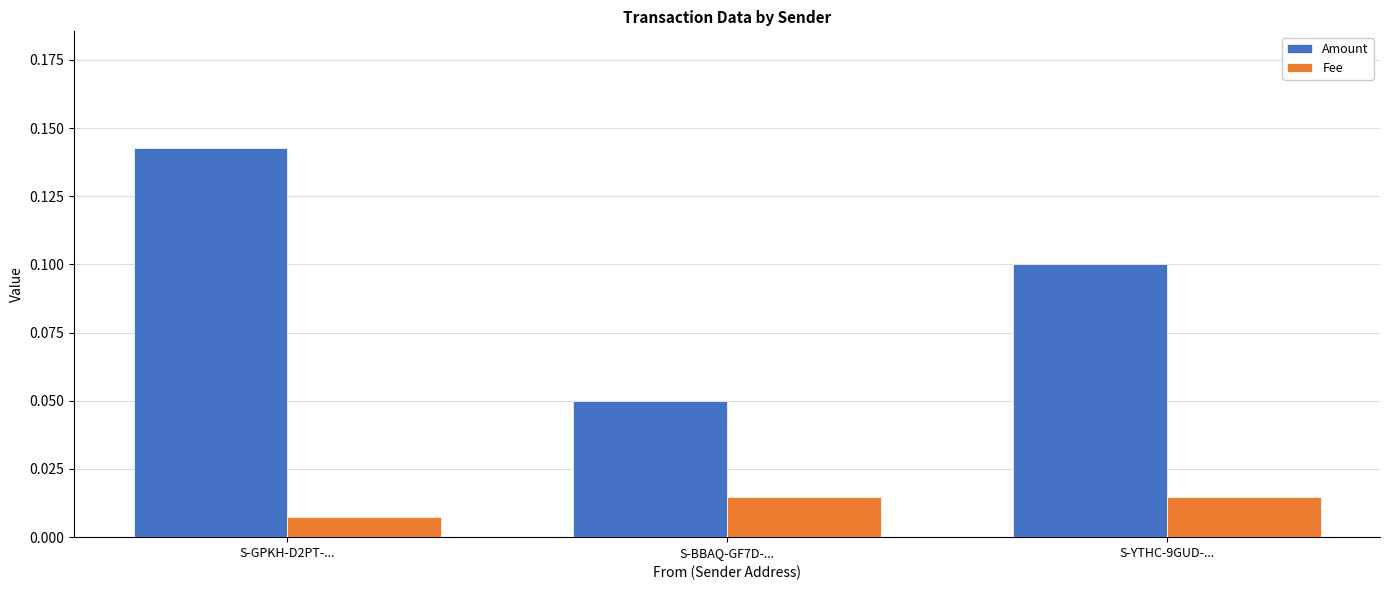

How many groups of bars are there?

3